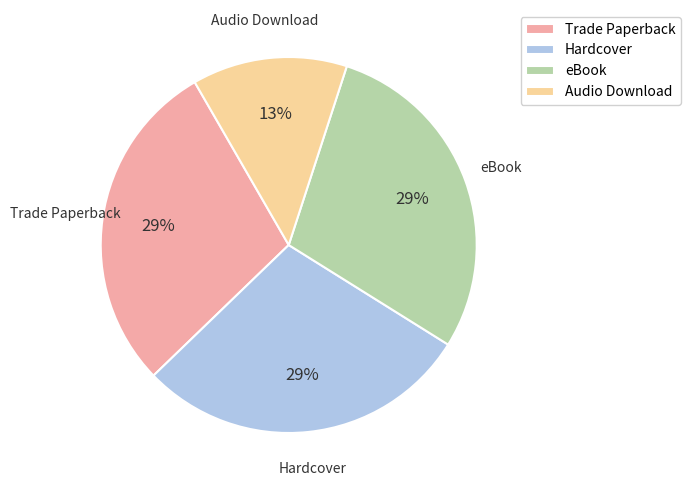

How many slices are in this pie chart?

4